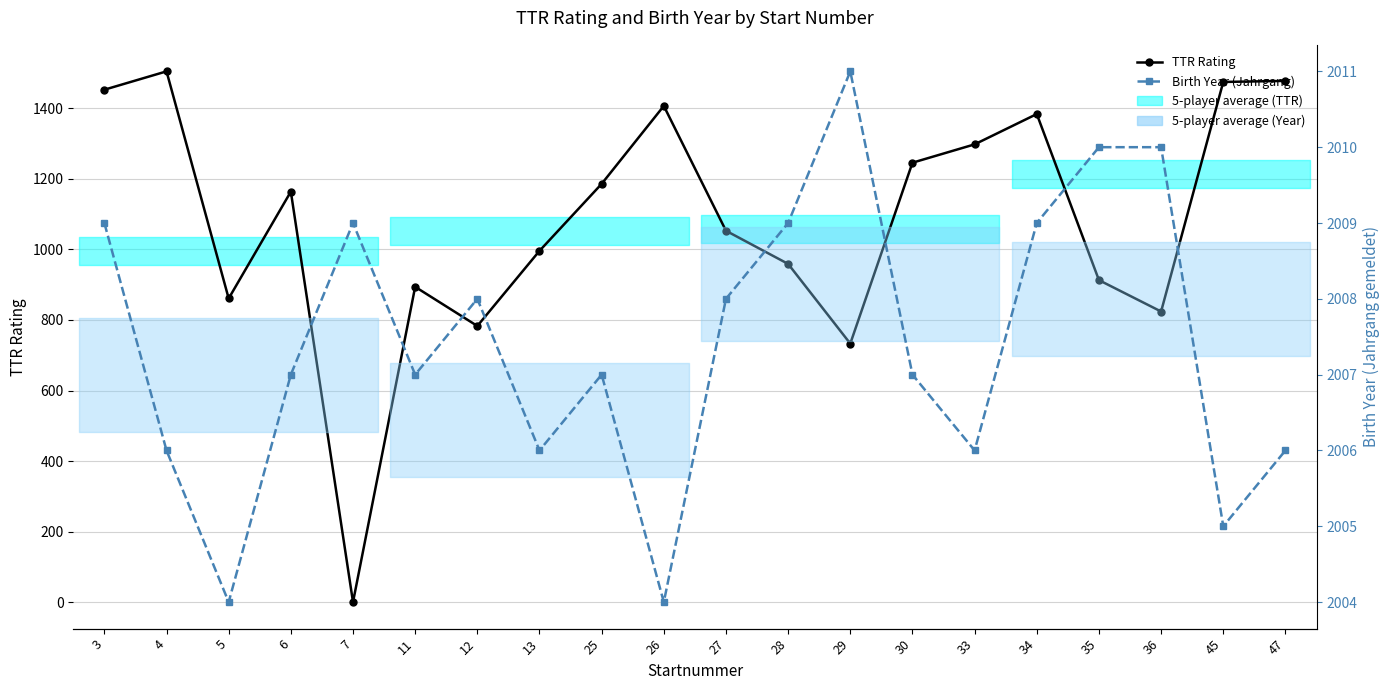

Which category has the lowest value across all series?

7